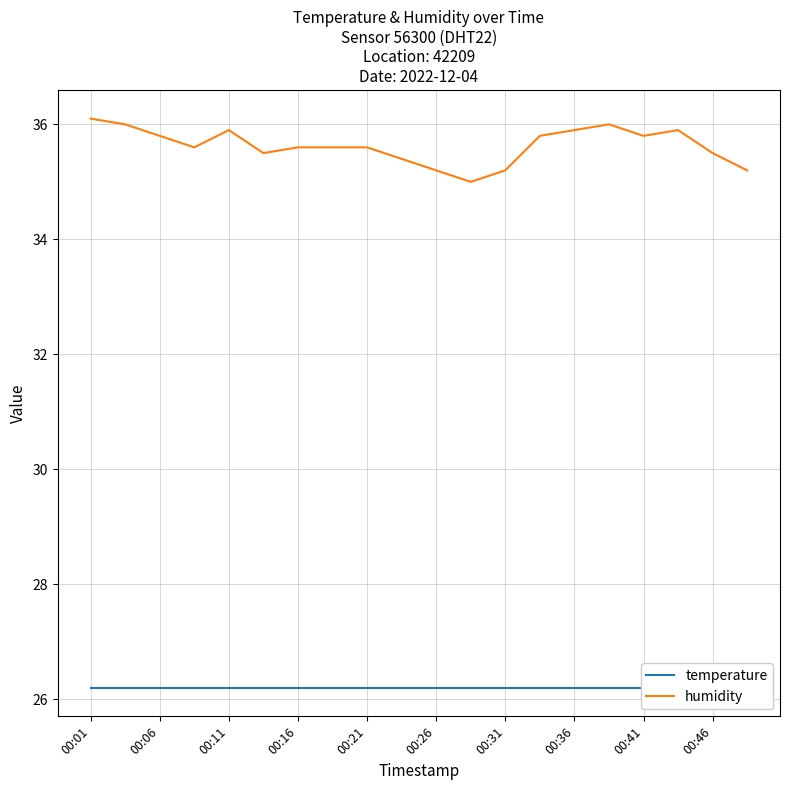

Count the number of data series in this chart.

2